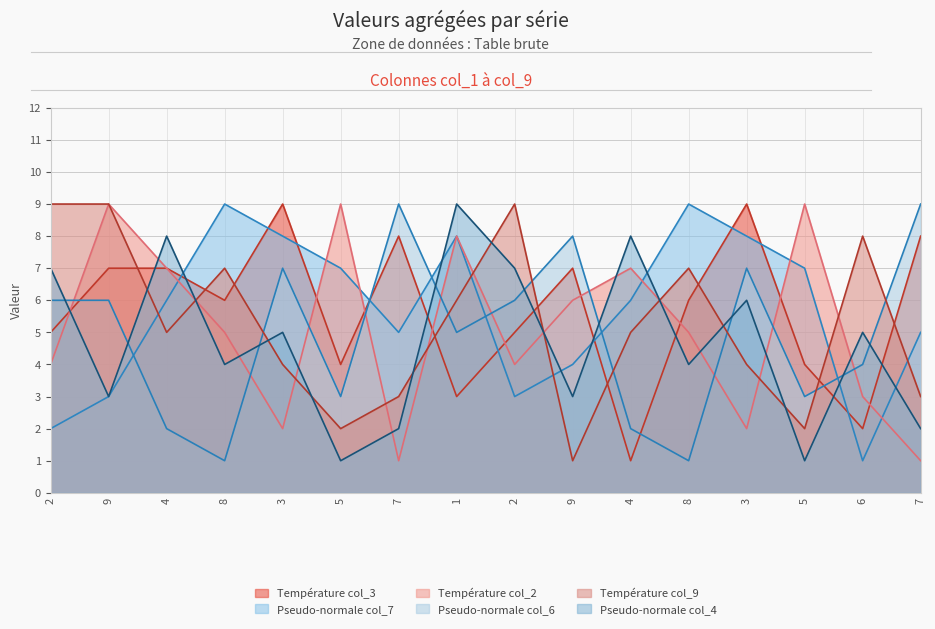

Which series has the largest total across all categories?

col_3